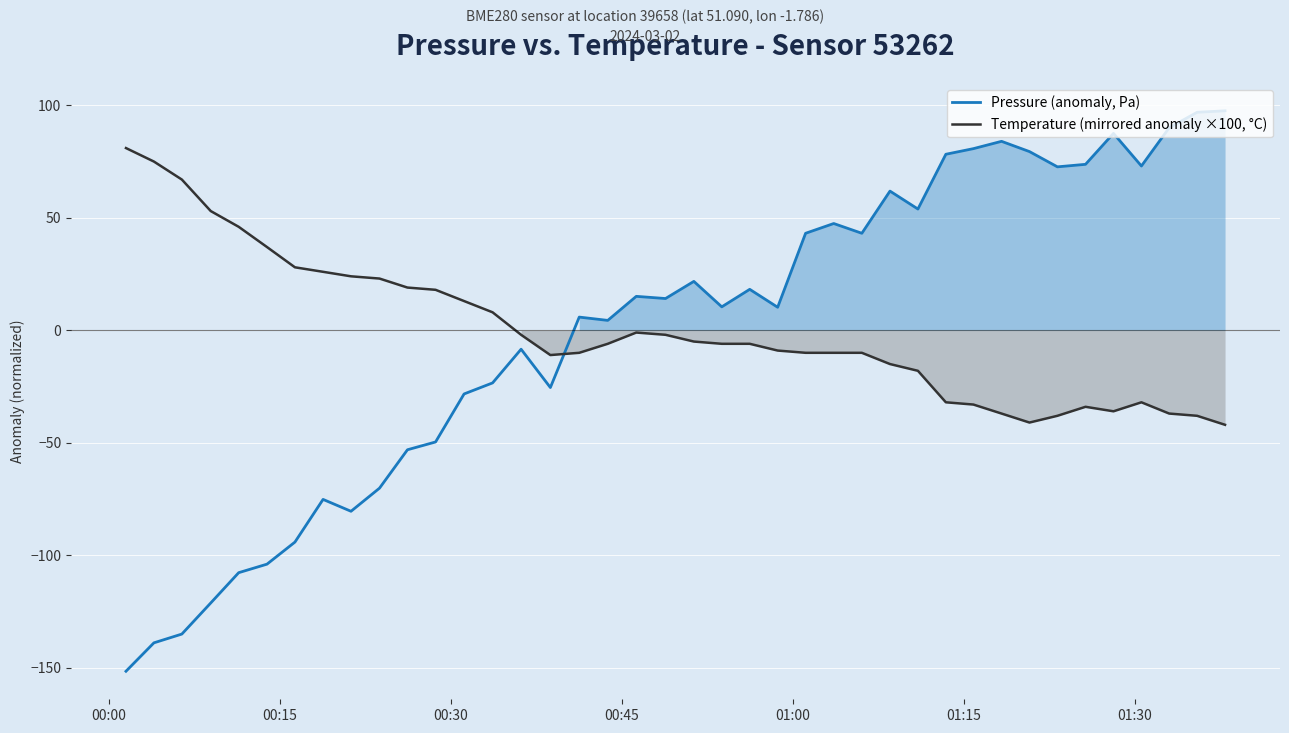

Reading left to right, what are all the values shown in this chart?

Pressure (anomaly, Pa): -151.5	-138.8	-134.9	-121.1	-107.7	-103.9	-94.1	-75.1	-80.4	-70.1	-53.0	-49.6	-28.2	-23.3	-8.3	-25.4	5.9	4.5	15.2	14.2	21.8	10.5	18.3	10.3	43.2	47.5	43.2	61.9	54.0	78.3	80.8	84.1	79.5	72.7	73.8	87.6	73.1	90.1	97.0	97.6
Temperature (mirrored anomaly ×100, °C): 81.1	75.1	67.1	53.1	46.1	37.1	28.1	26.1	24.1	23.1	19.1	18.1	13.1	8.1	-1.9	-10.9	-9.9	-5.9	-0.9	-1.9	-4.9	-5.9	-5.9	-8.9	-9.9	-9.9	-9.9	-14.9	-17.9	-31.9	-32.9	-36.9	-40.9	-37.9	-33.9	-35.9	-31.9	-36.9	-37.9	-41.9